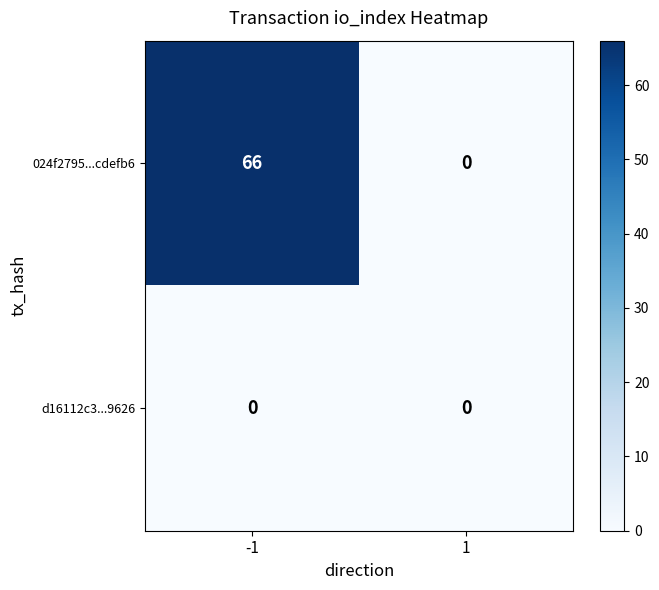

Which series changed the most between -1 and 1?

024f2795...cdefb6